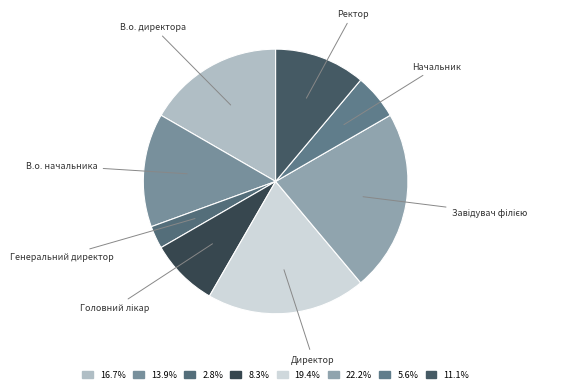

Count the number of slices in the pie.

8